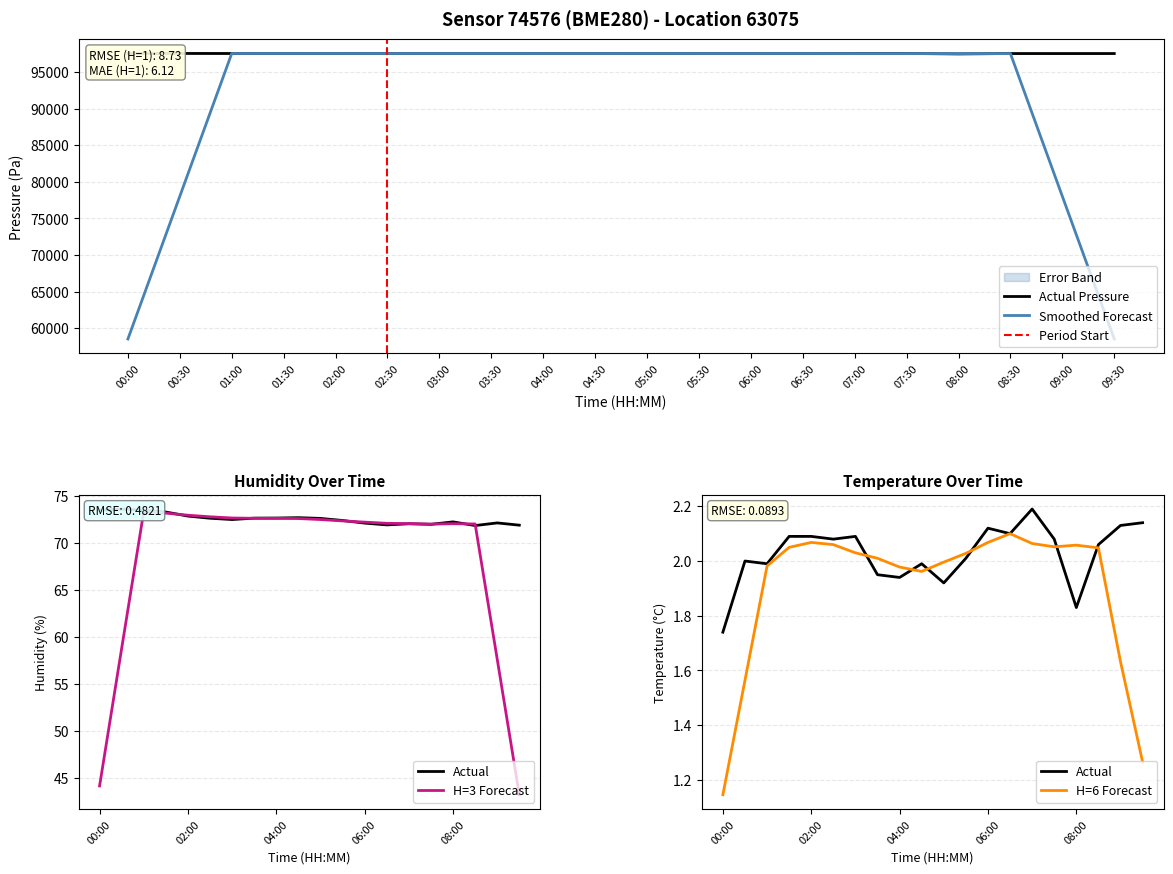

Is the value of pressure at 09:00 greater than the value of temperature at 03:00?

Yes